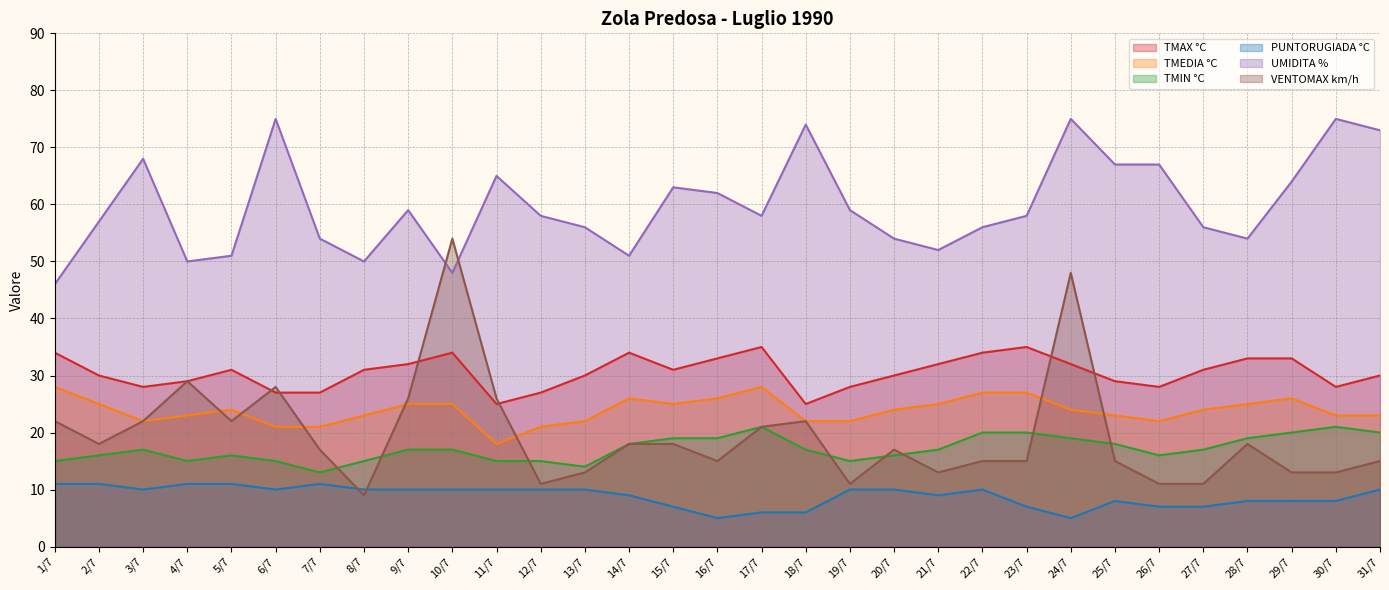

True or false: VENTOMAX km/h and UMIDITA % cross at least once.

True